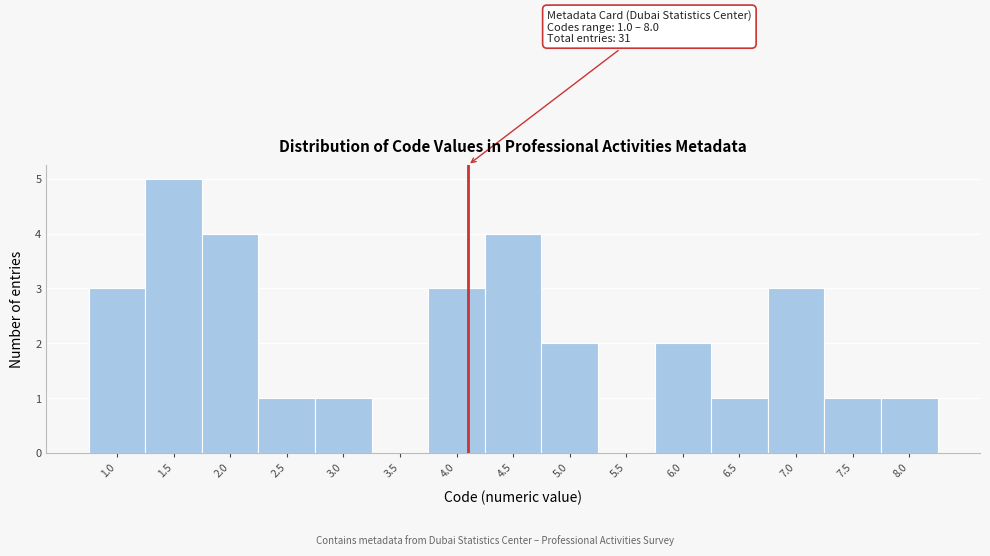

Which range on the x-axis has the tallest bar?

1.25 to 1.75